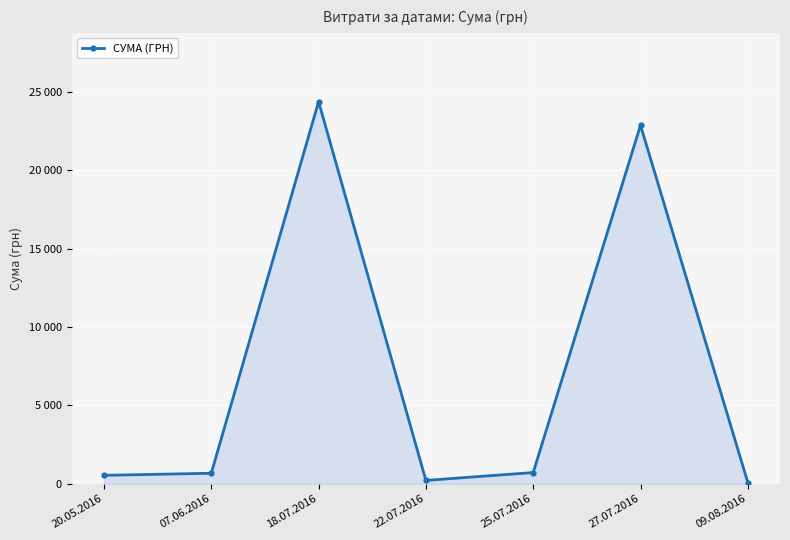

Which has a higher value, 07.06.2016 or 18.07.2016?

18.07.2016